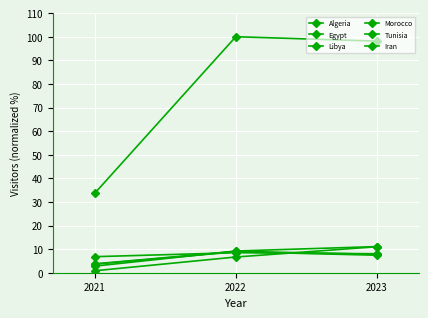

How many data points in Iran are above 98?

2